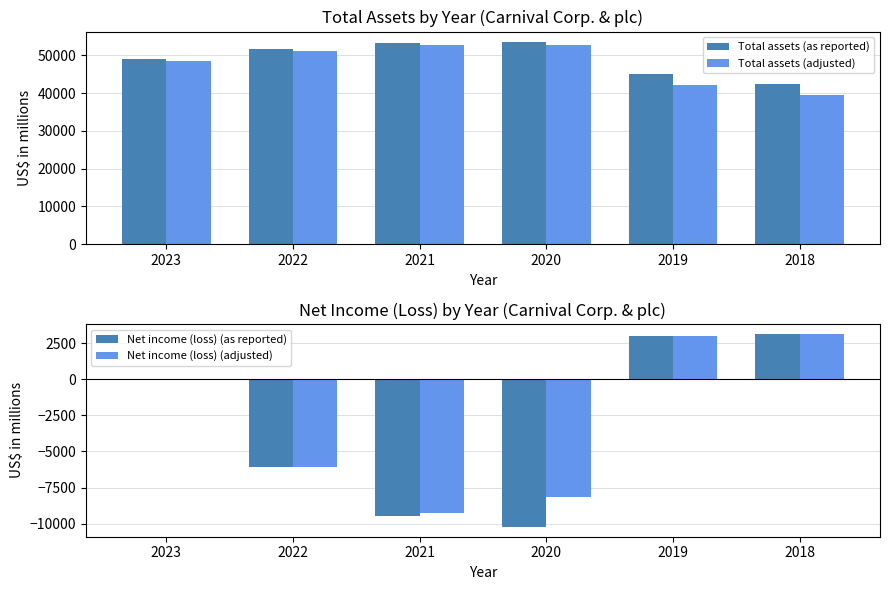

List the labels in order of Net income (loss) (as reported) value, smallest first.

2020, 2021, 2022, 2023, 2019, 2018